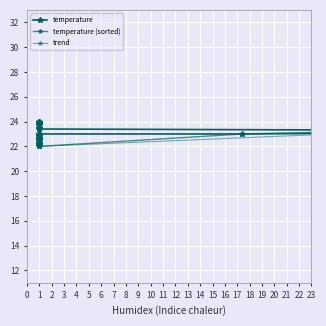

Approximately how many times larger is the value at 1 compared to 1?

1.0